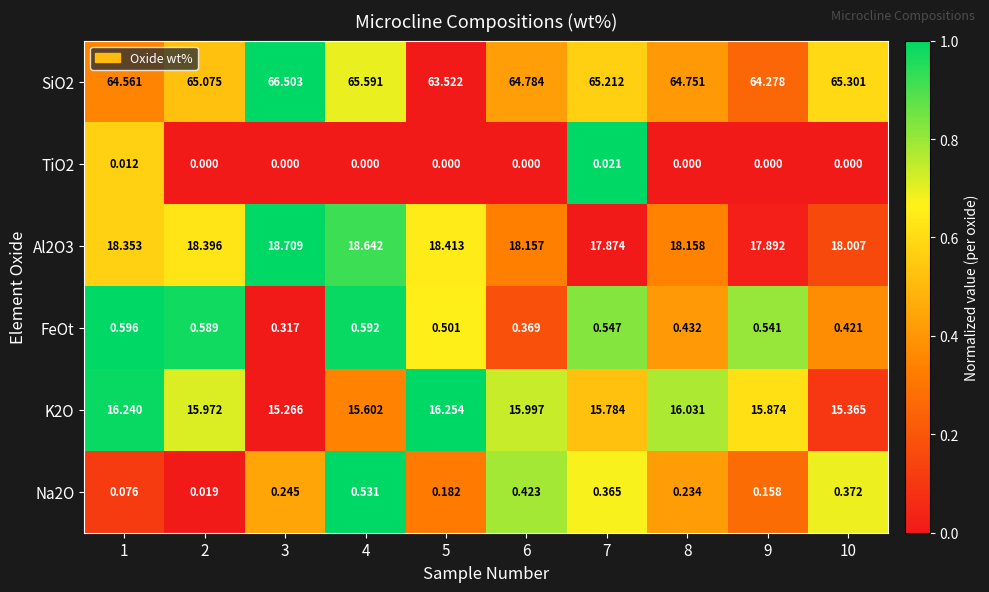

Is the value of SiO2 at 1 greater than the value of Na2O at 10?

Yes